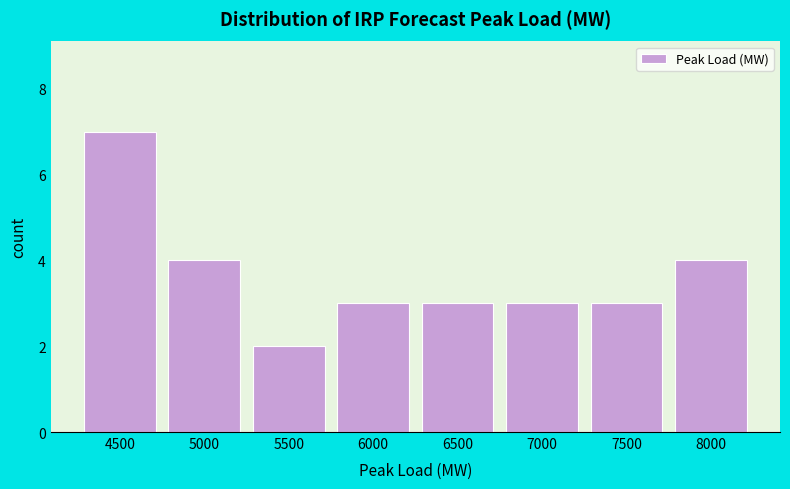

Reading left to right, what are all the values shown in this chart?

4500=7	5000=4	5500=2	6000=3	6500=3	7000=3	7500=3	8000=4